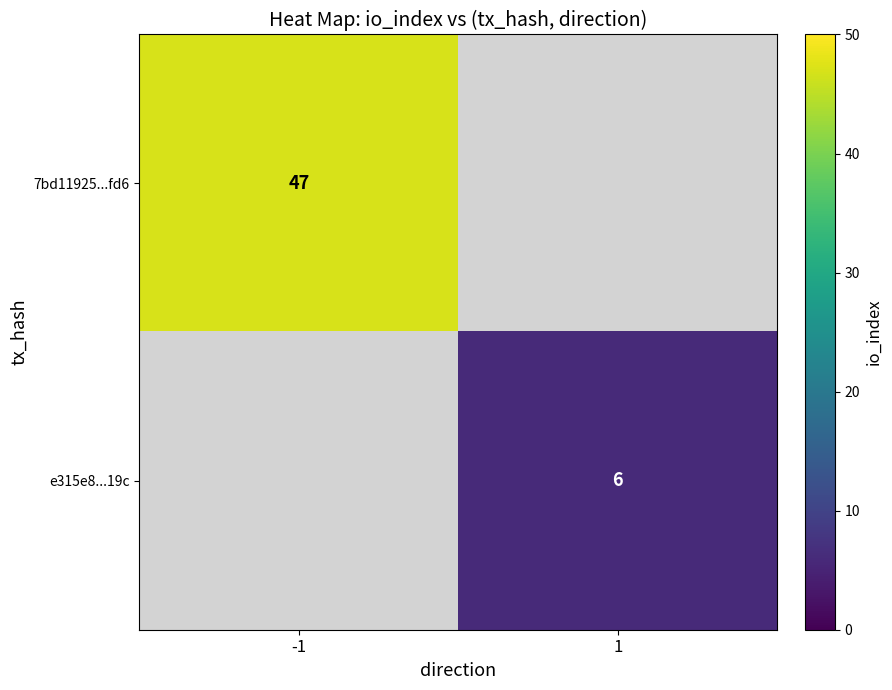

Which has a higher value, 1 or -1?

-1